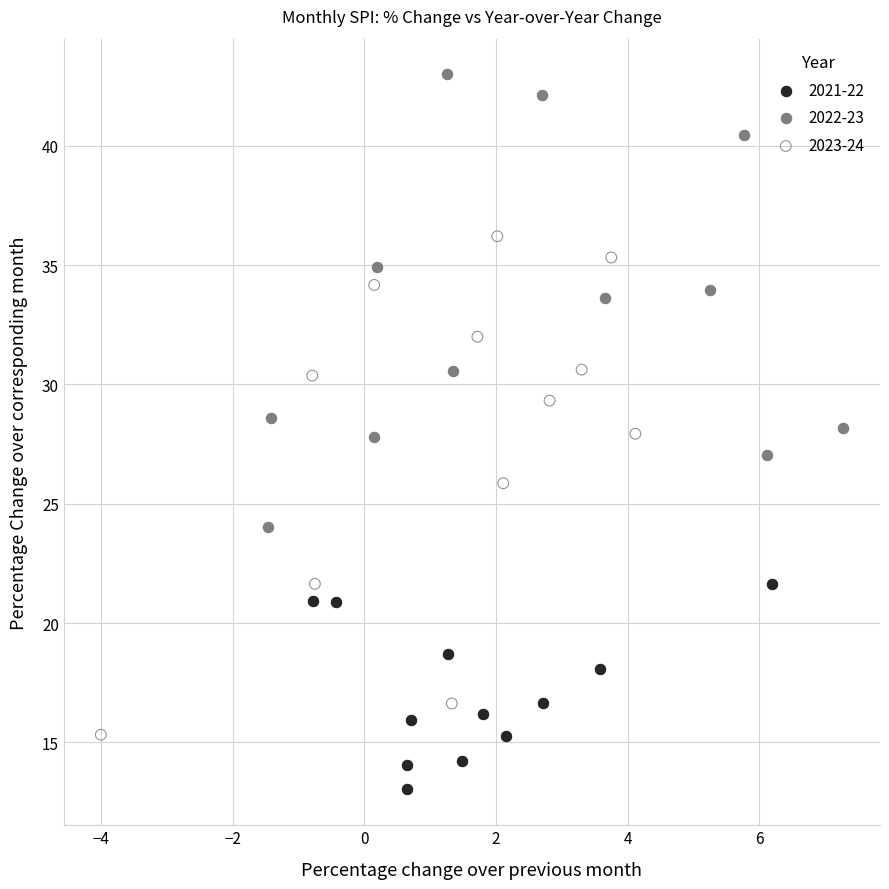

What are all the series names shown in the legend?

2021-22, 2022-23, 2023-24